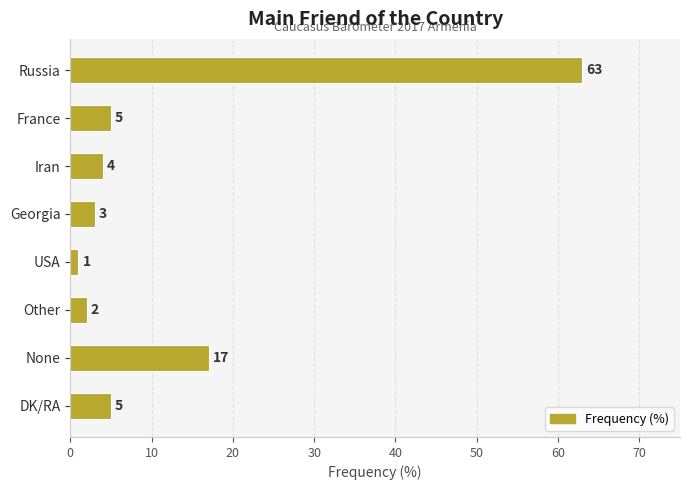

Where is the data nearest to the value 32?

None